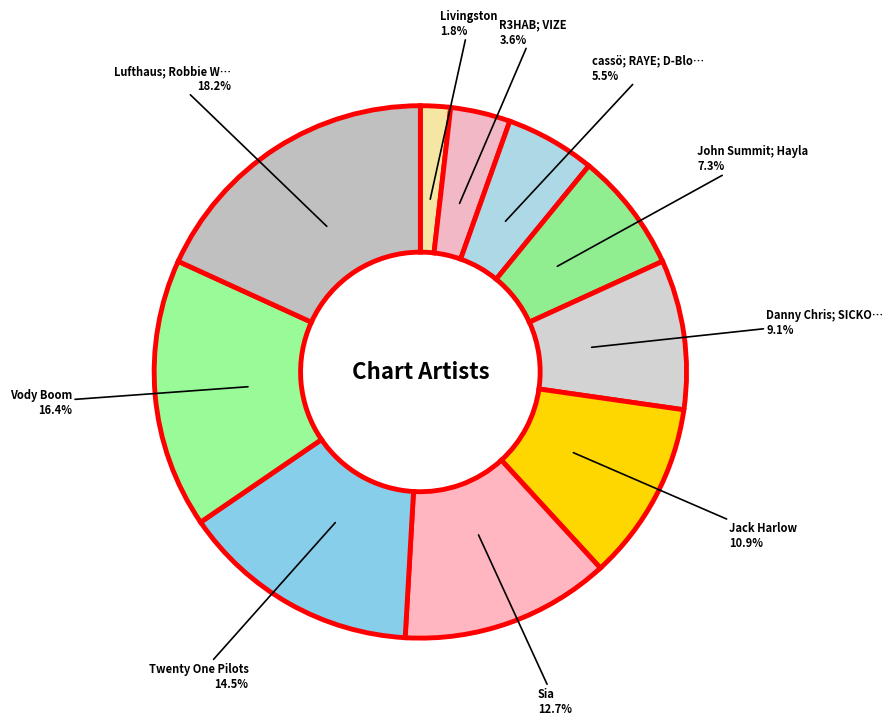

Count the number of slices in the pie.

10